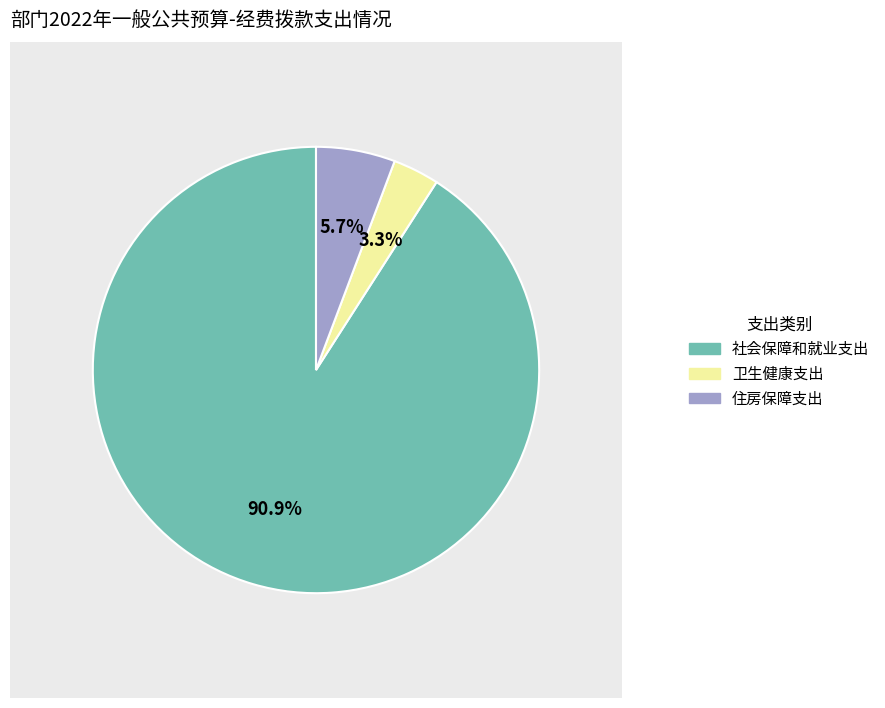

Which category has the smallest portion of the pie?

卫生健康支出